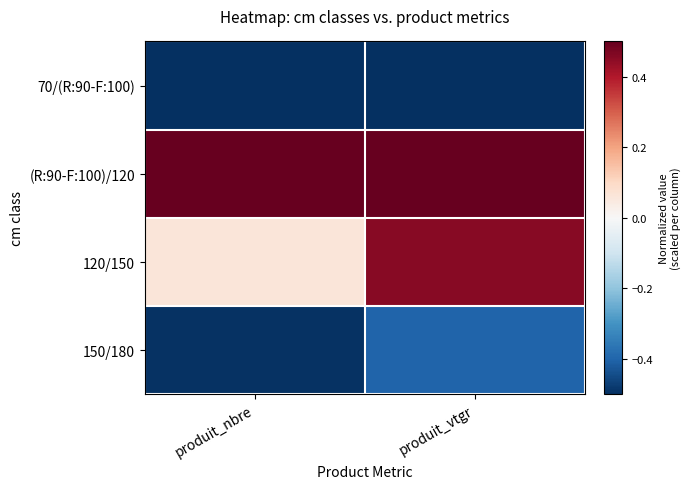

Reading left to right, transcribe all the data shown in this chart.

70/(R:90-F:100): produit_nbre=-0.5	produit_vtgr=-0.5
(R:90-F:100)/120: produit_nbre=0.5	produit_vtgr=0.5
120/150: produit_nbre=0.1	produit_vtgr=0.5
150/180: produit_nbre=-0.5	produit_vtgr=-0.4